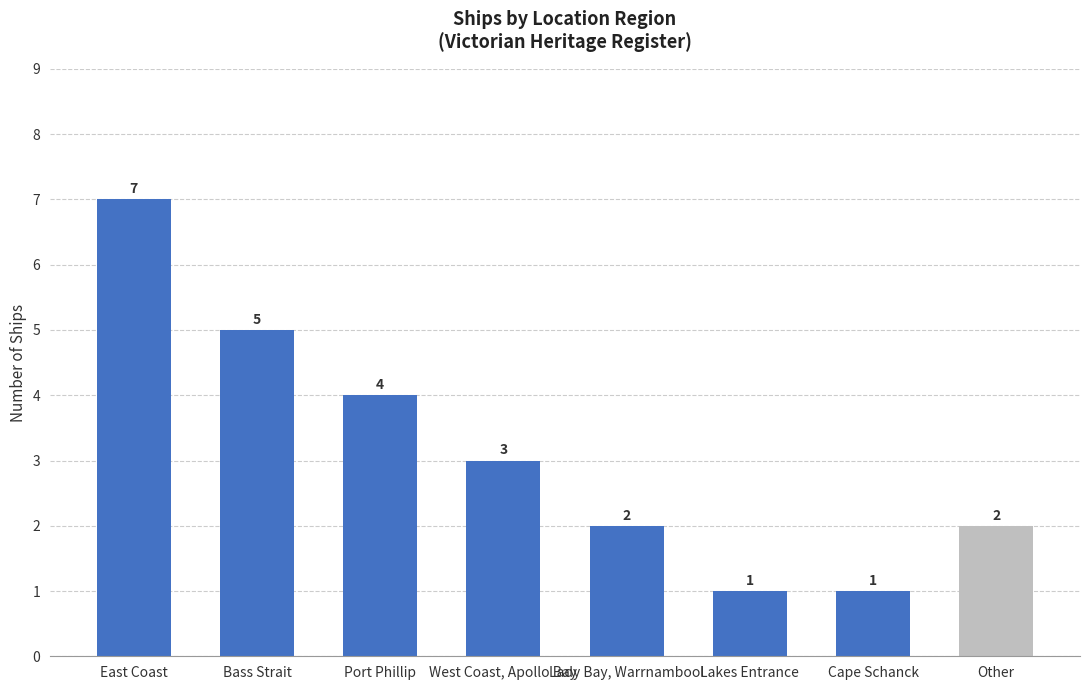

Which category has the highest value across all series?

East Coast